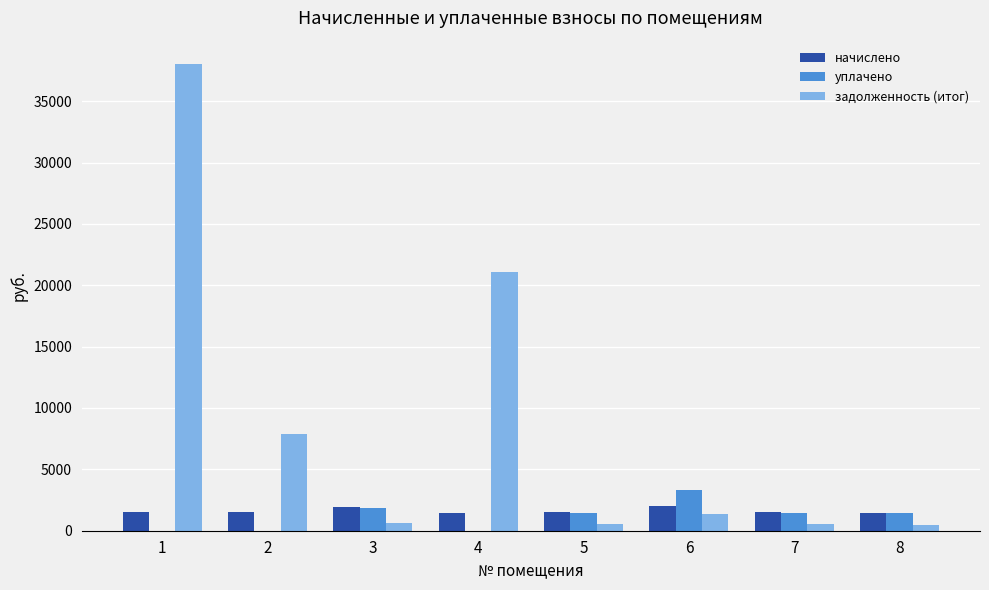

What is the maximum value for задолженность (итог)?

38029.4